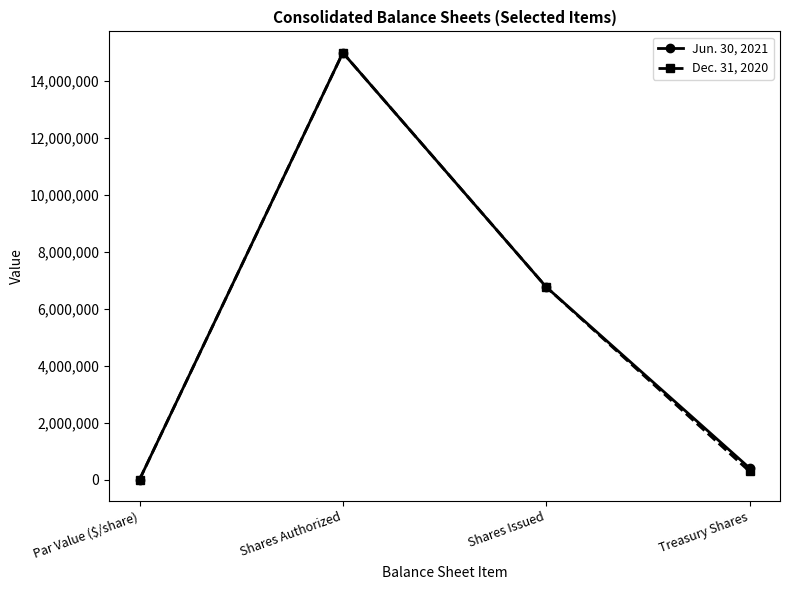

Rank the categories by Jun. 30, 2021 value from highest to lowest.

Shares Authorized, Shares Issued, Treasury Shares, Par Value ($/share)